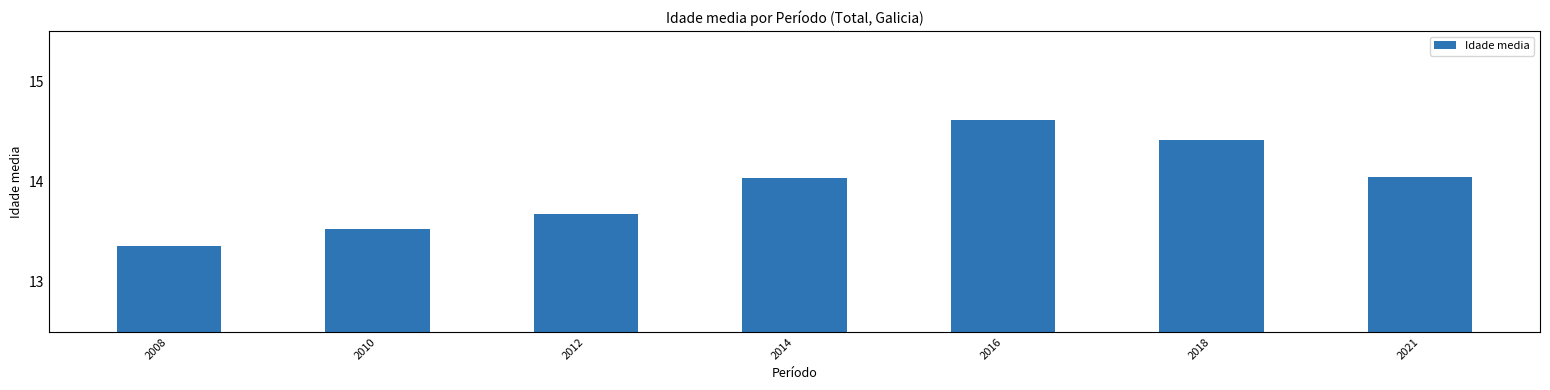

Between 2010 and 2018, which is larger?

2018